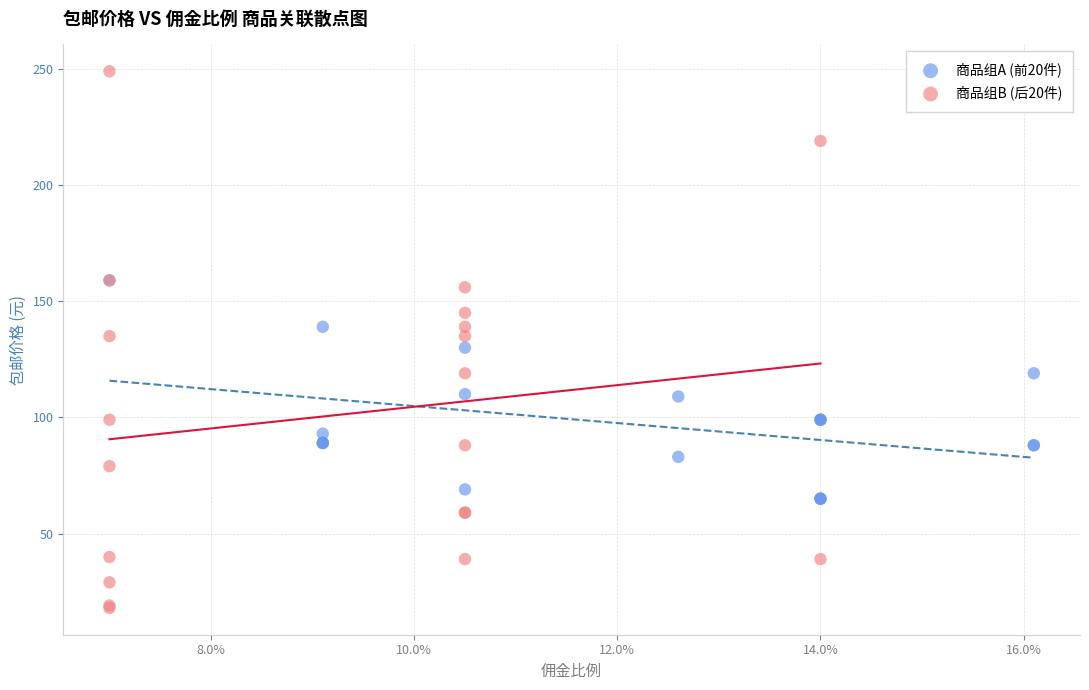

Which series reaches the minimum Y coordinate?

商品组B (后20件)